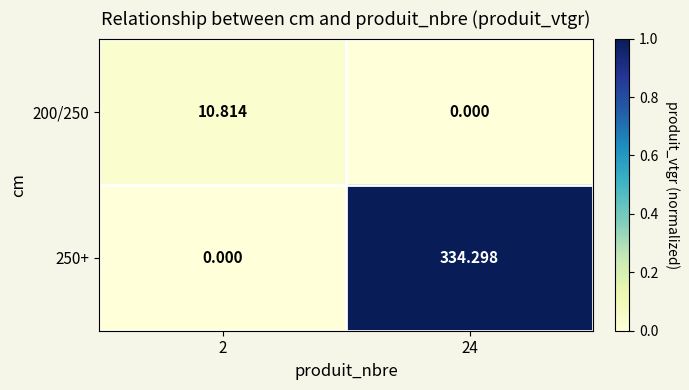

Is the value of 250+ at 2 greater than the value of 200/250 at 2?

No